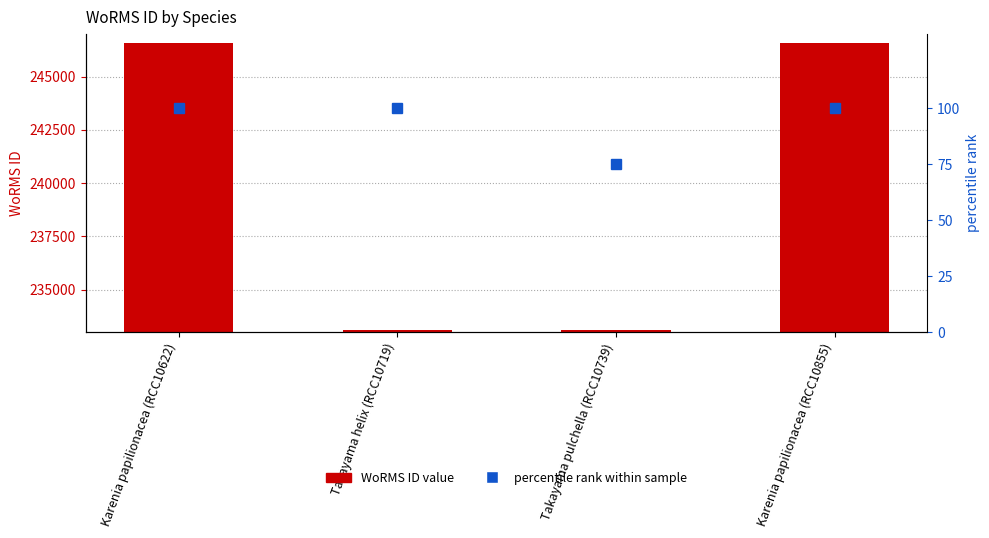

At Takayama pulchella (RCC10739), list the series in order from smallest to largest.

percentile rank within sample, WoRMS ID